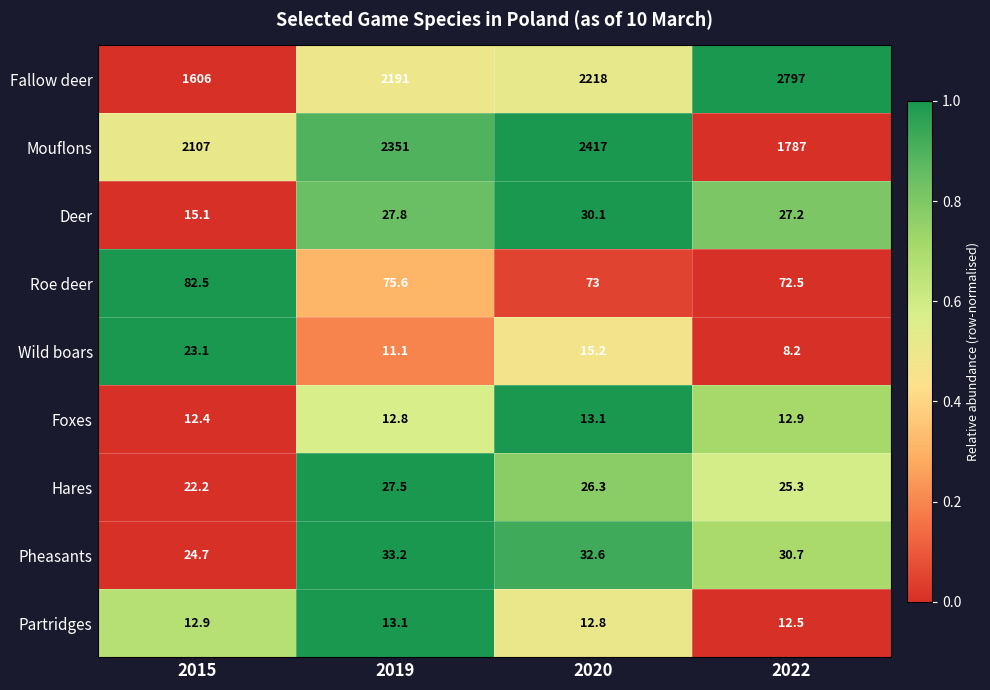

Which label corresponds to the smallest value in the chart?

2022